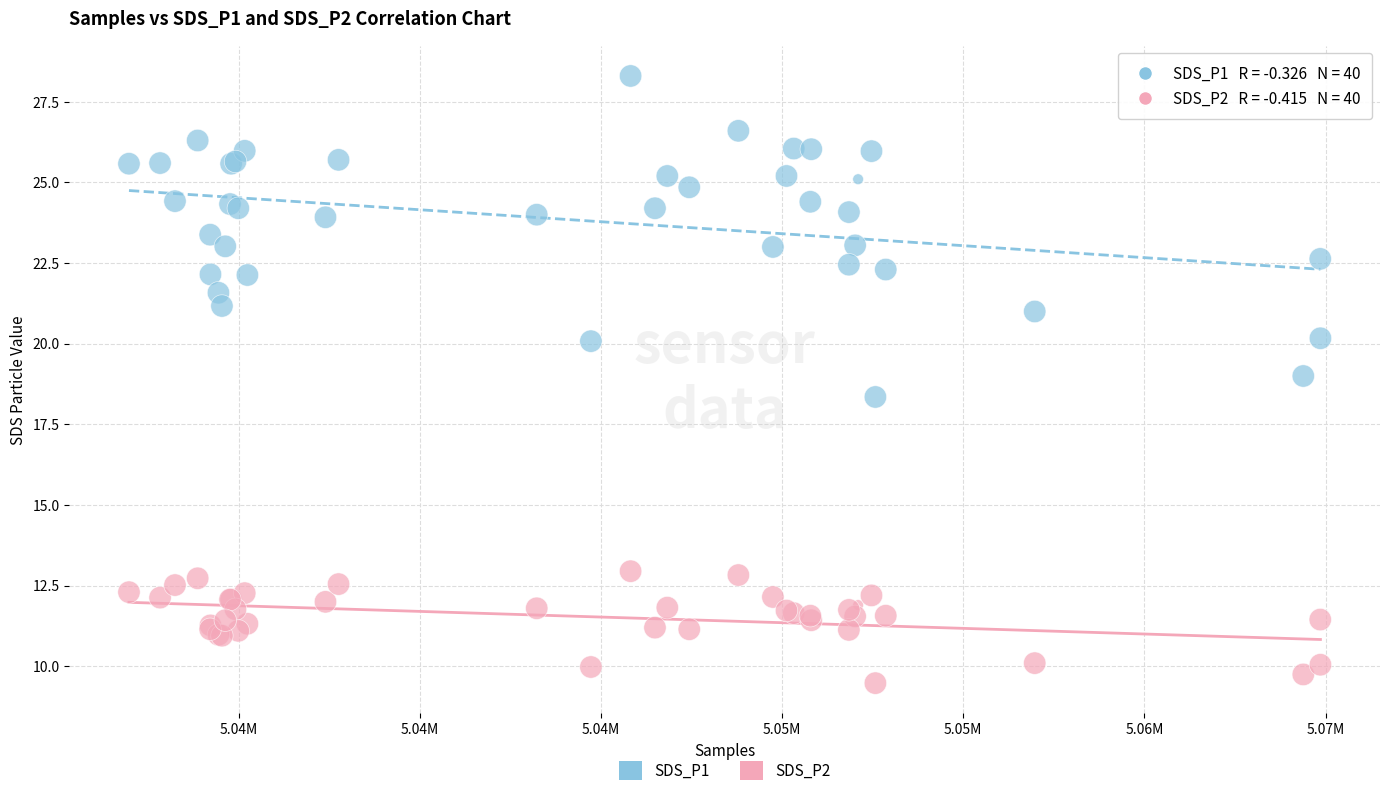

Which series reaches the maximum Y coordinate?

SDS_P1